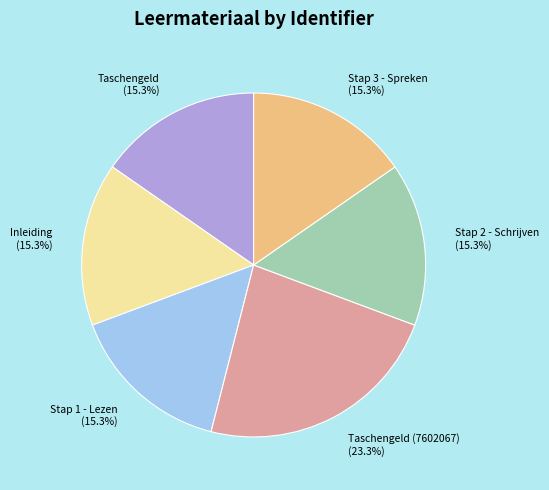

What is the largest slice in the pie chart?

Taschengeld (7602067) (23.3%)